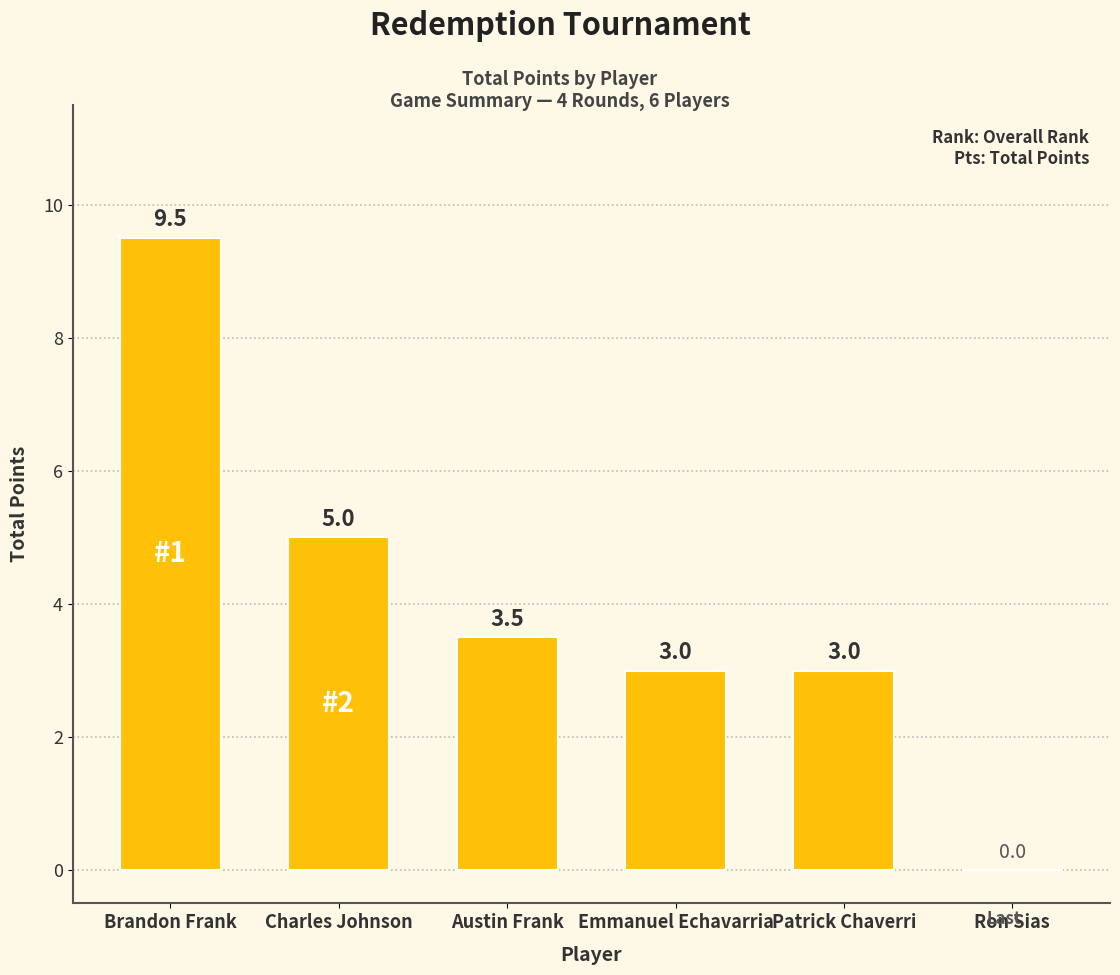

Which category has the highest value across all series?

Brandon Frank